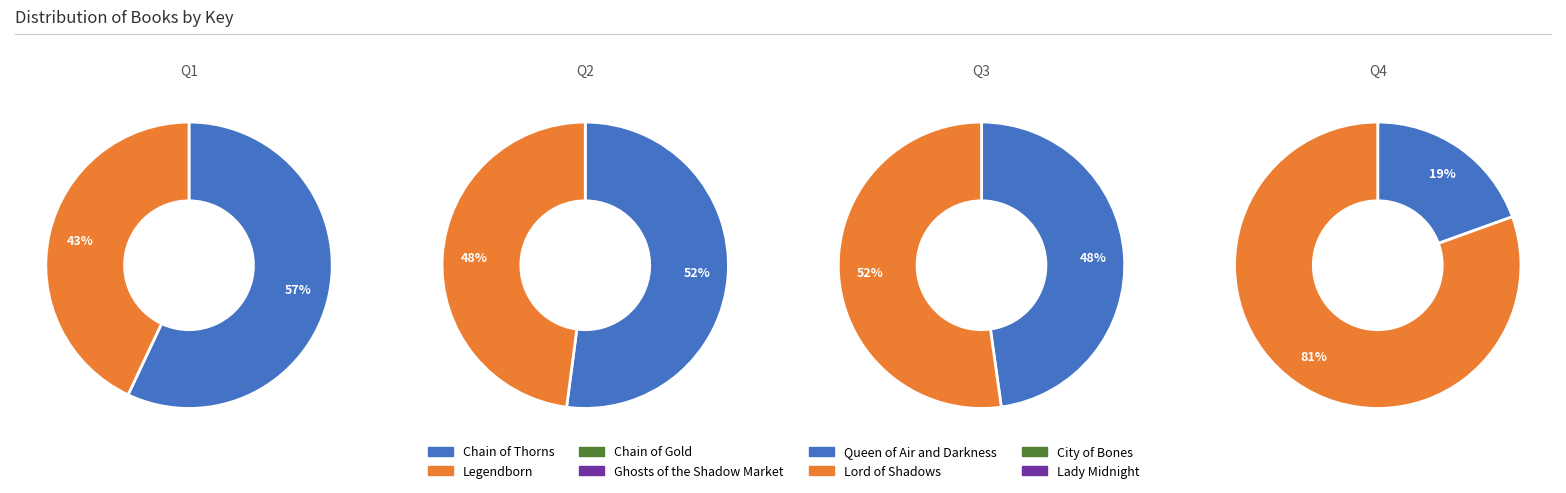

Combined, what portion of the pie is Lady Midnight and Chain of Thorns?

30.3%